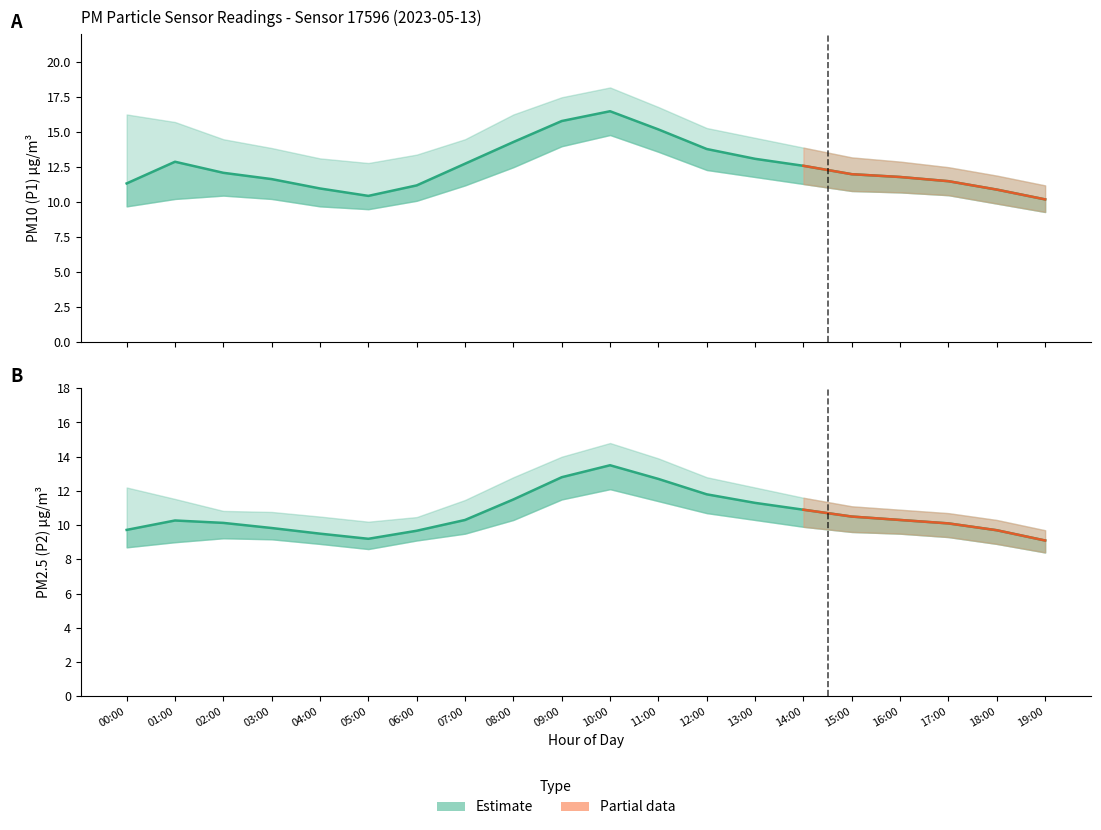

True or false: P1_upper has more than 0 points higher than both neighbors.

True